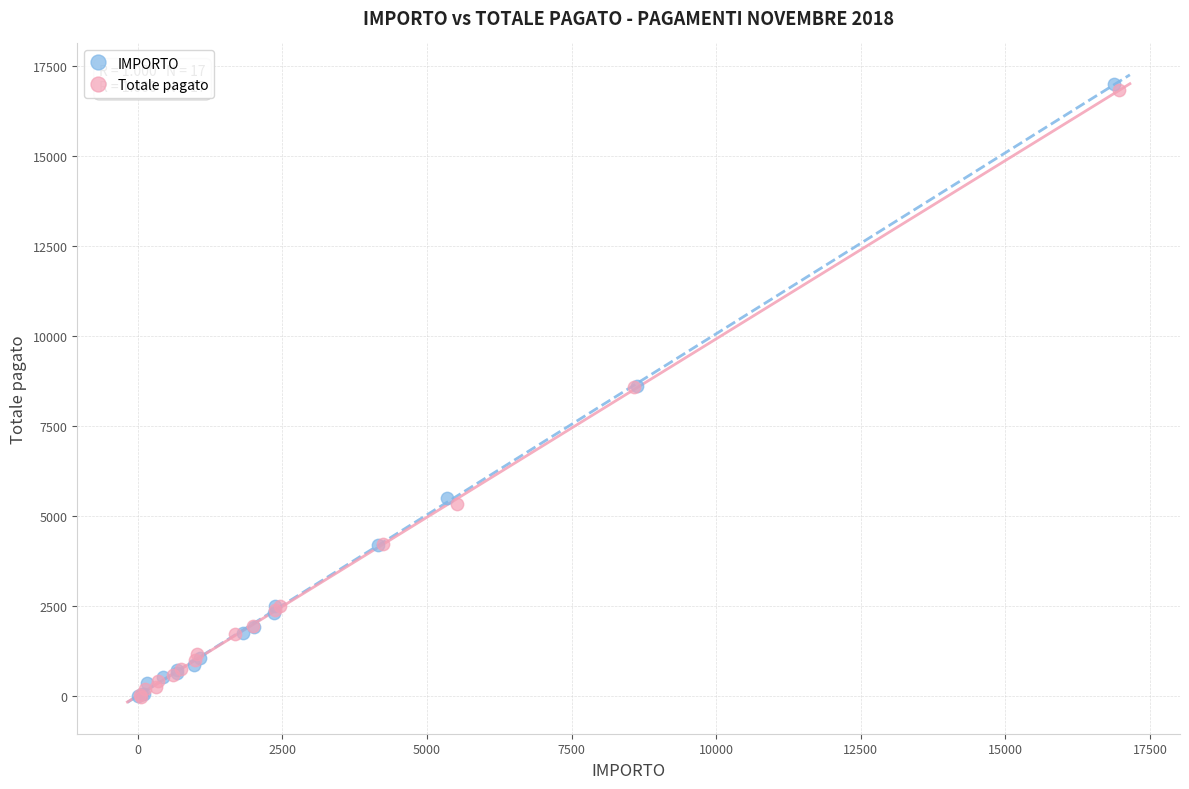

Which series contains the highest Y value?

IMPORTO